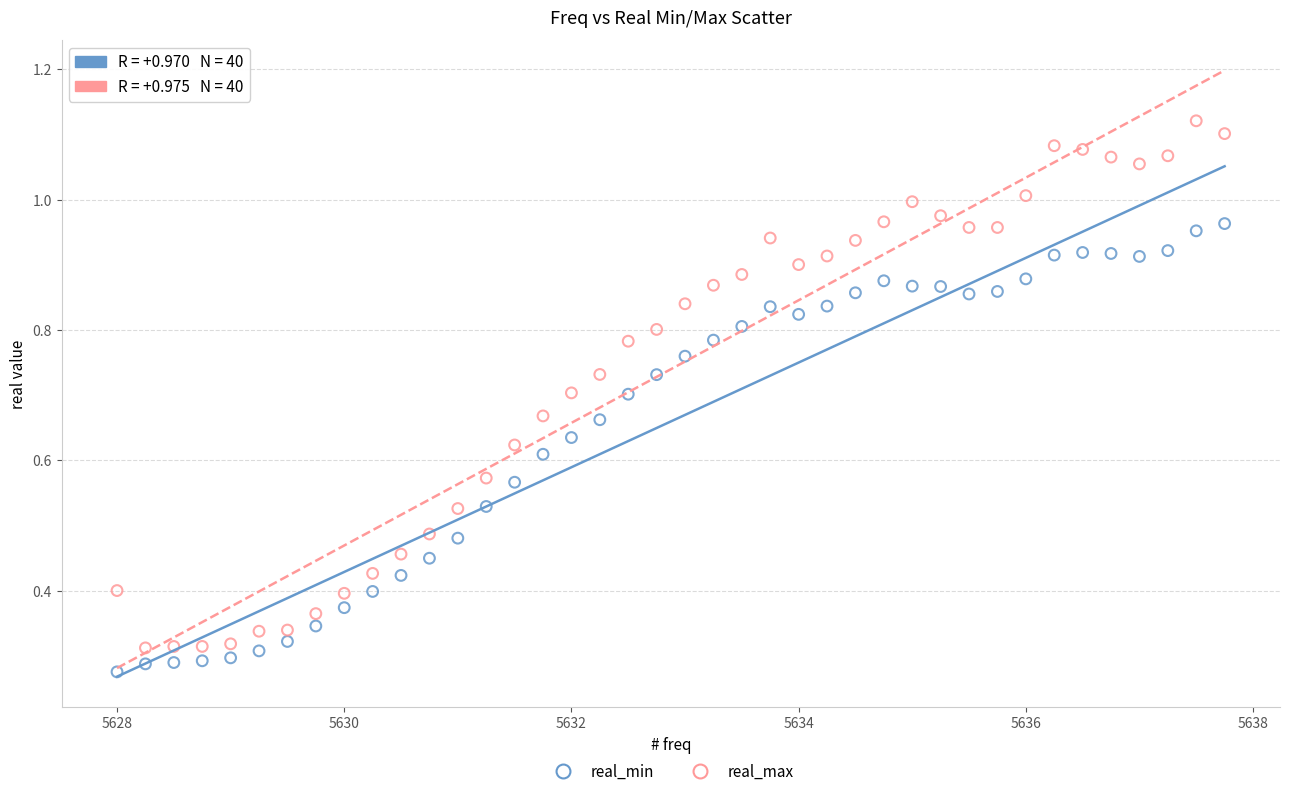

What is the X range (max minus min) for the scatter plot?

9.8